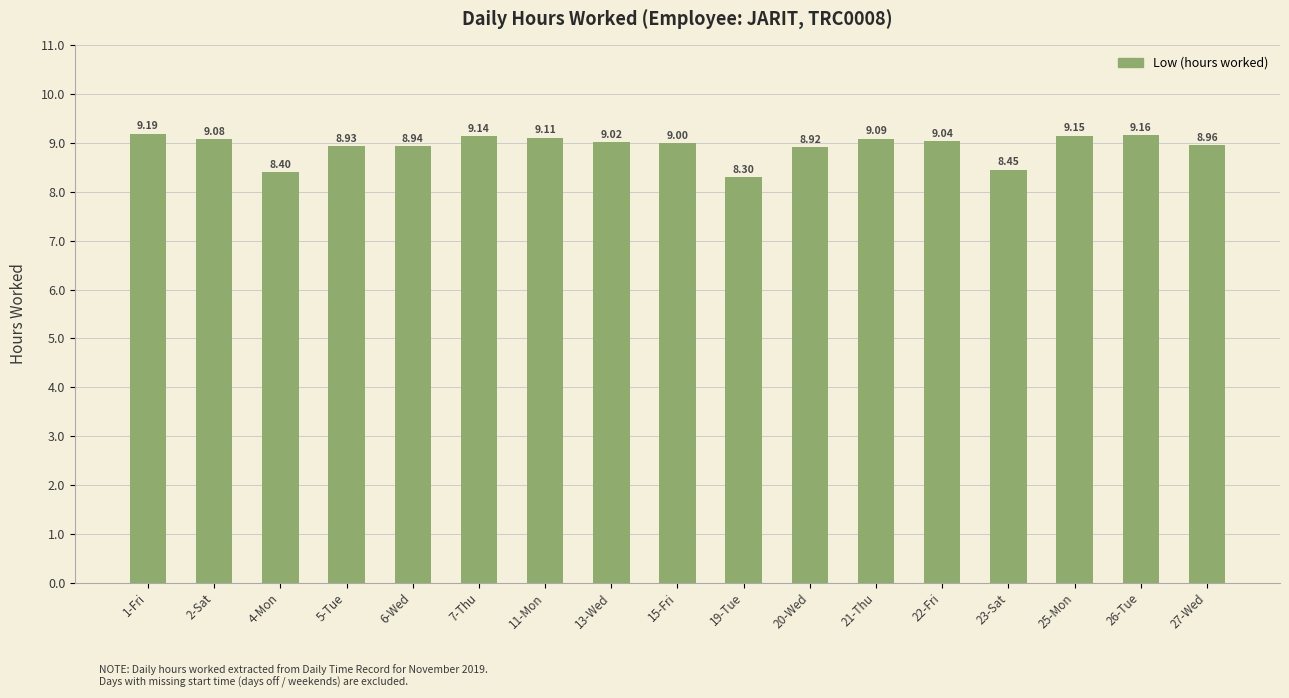

True or false: the data shows 13.8 at 1-Fri.

False